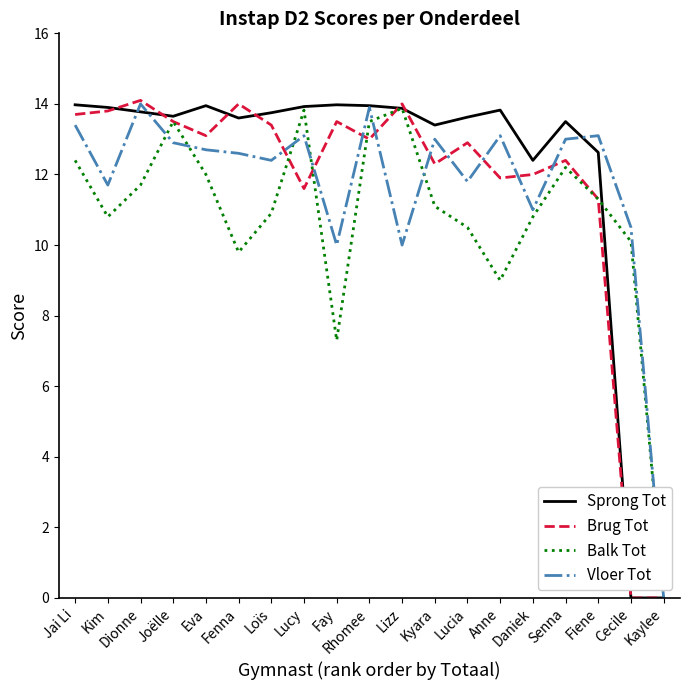

Is the value of Brug Tot at Lucia greater than the value of Balk Tot at Kaylee?

Yes